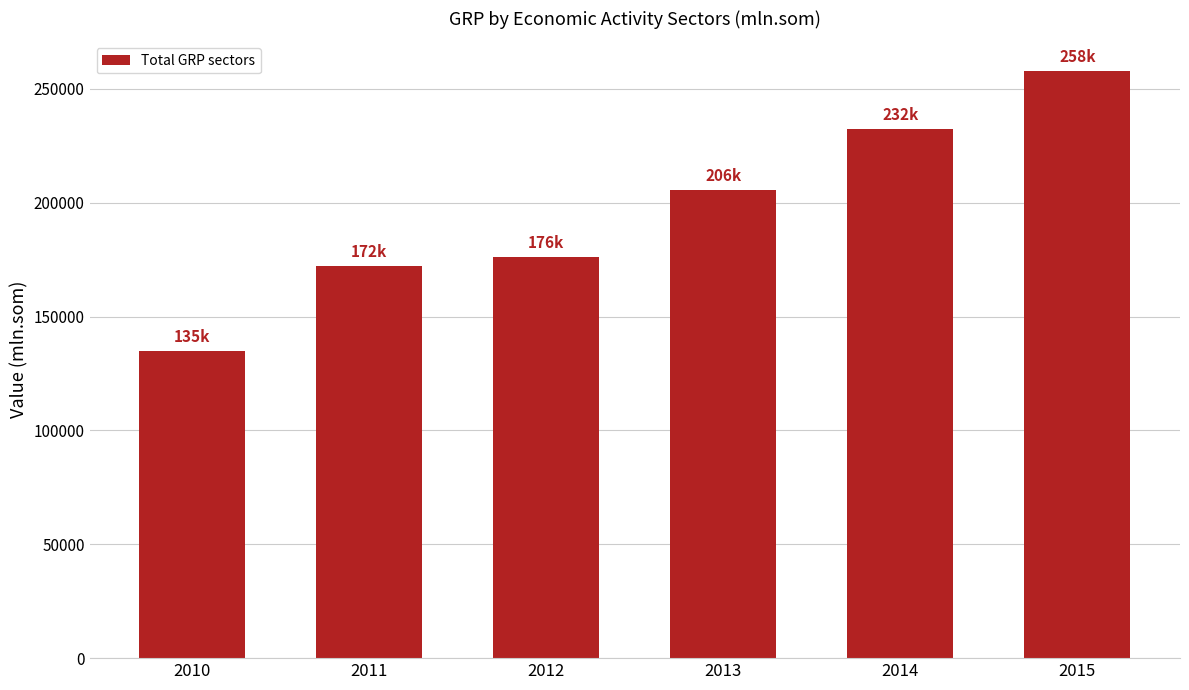

List the labels in order of value, largest first.

2015, 2014, 2013, 2012, 2011, 2010